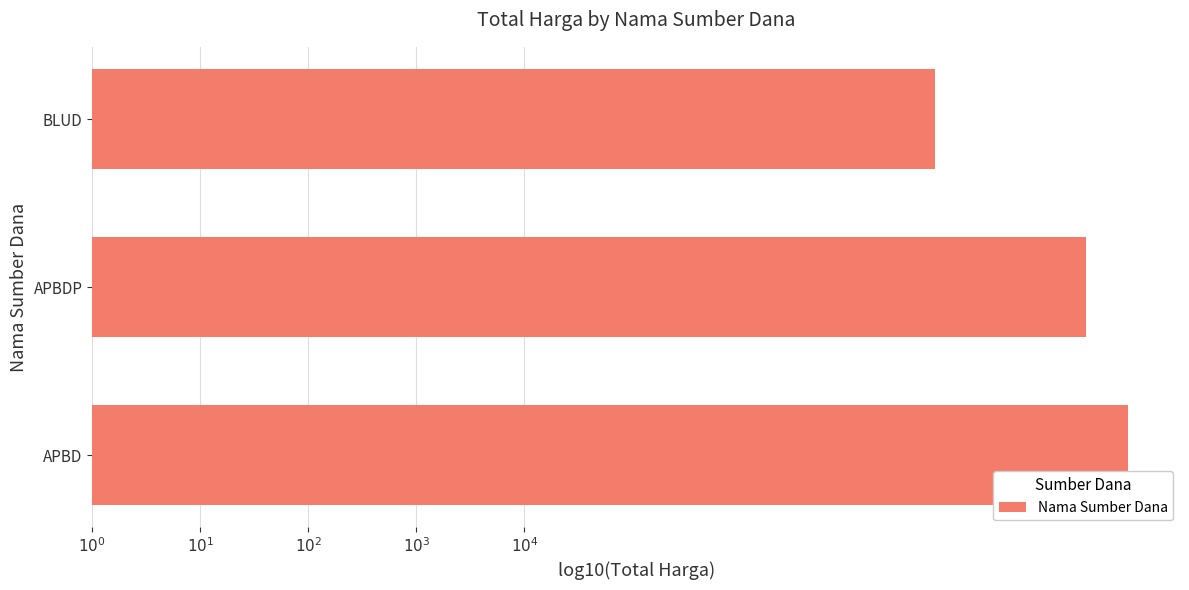

Does the chart contain any negative values?

No